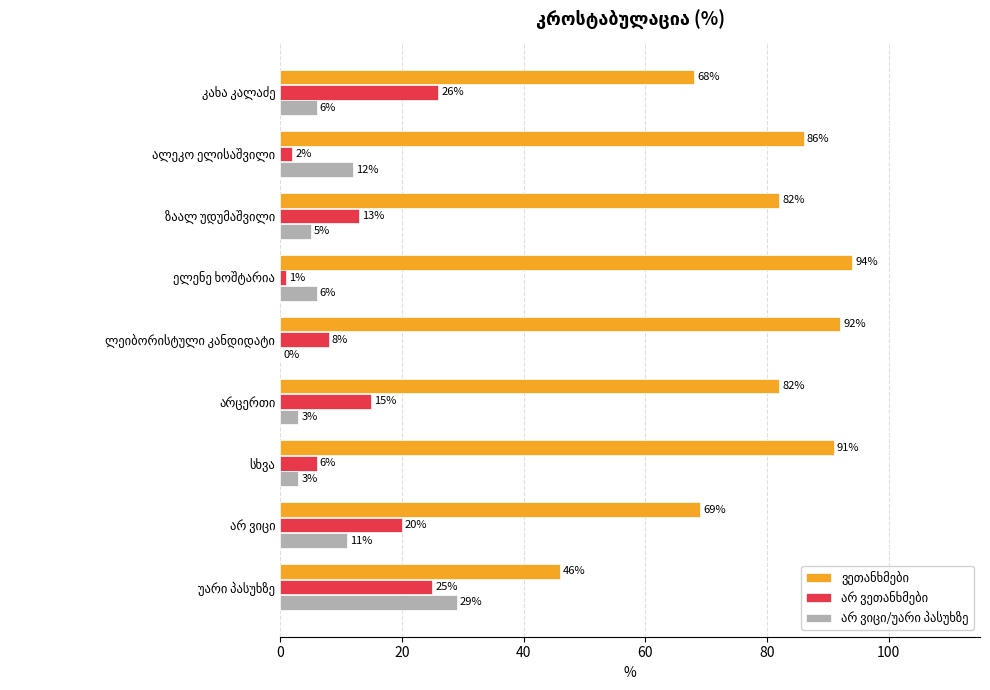

What is the greatest value displayed?

94